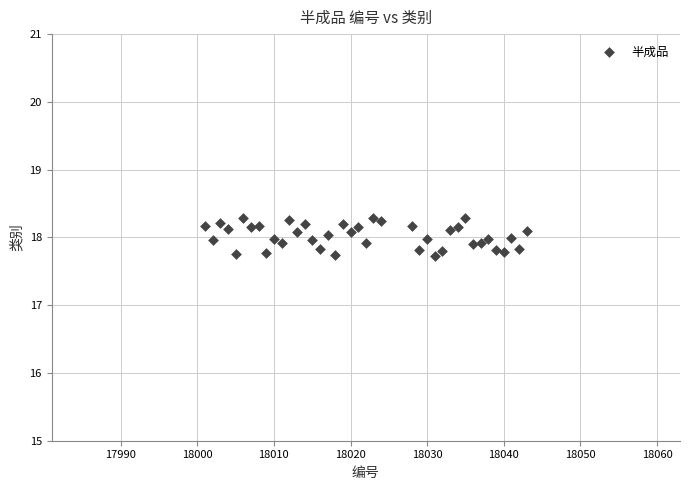

What is the range of X values (max minus min)?

42.0